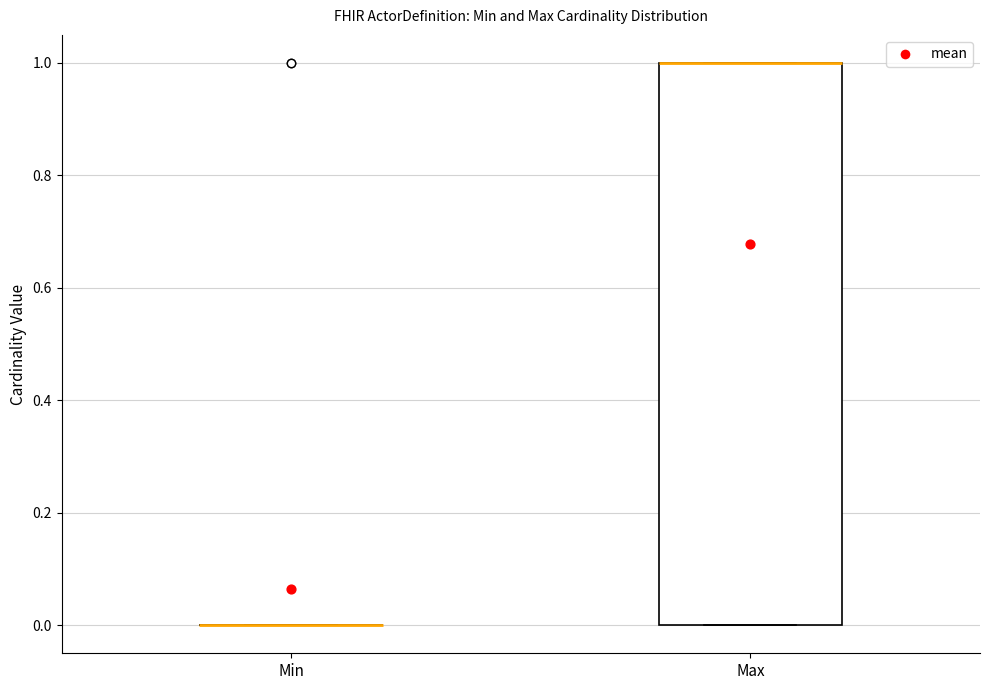

Reading left to right, read every box against the y-axis: the position of its median line, the range the box covers, and the ends of its whiskers. The values are not printed on the chart, so give them approximately, as read against the axis.

Min: box collapsed to a line at 0, whiskers 0 to 0
Max: median 1 (drawn on the box's upper edge), box 0 to 1, whiskers 0 to 1